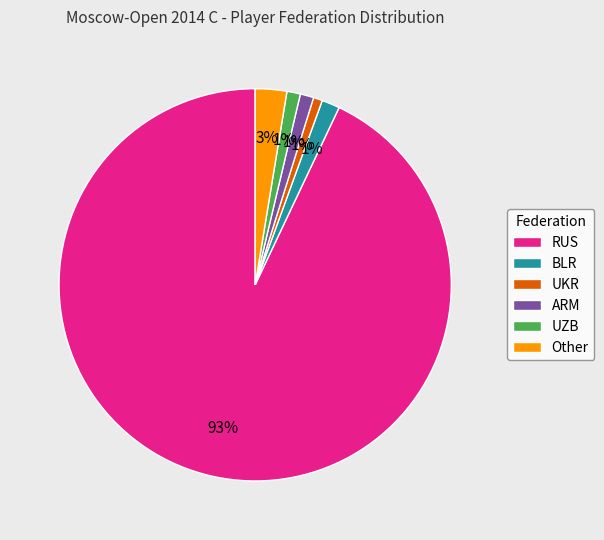

To the nearest percent, what percentage of the pie is Other?

3%